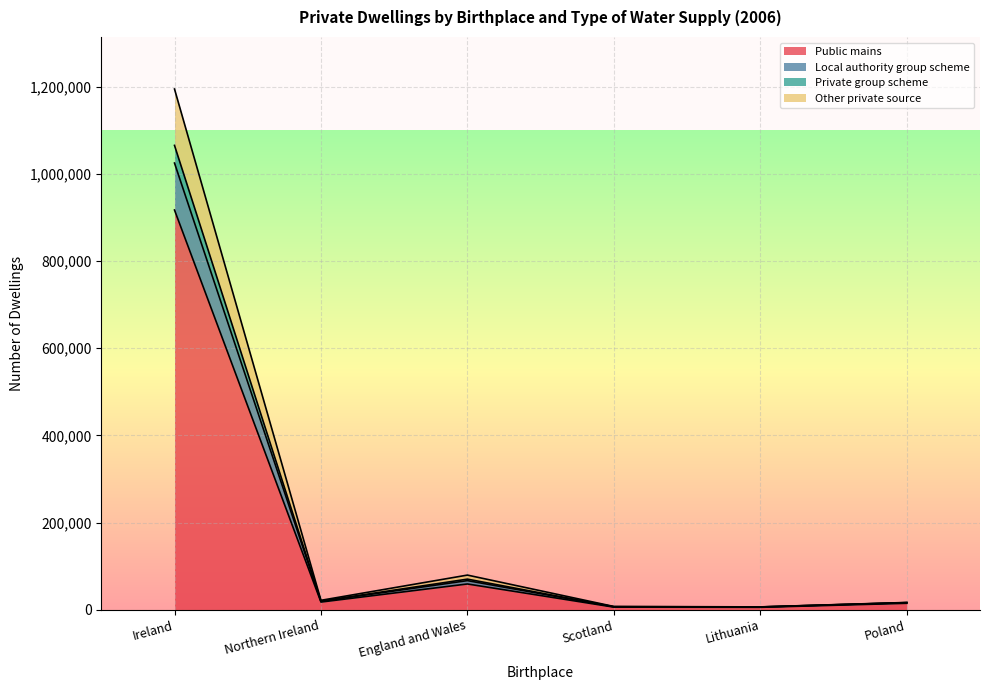

True or false: Public mains has a value of 102232 at England and Wales.

False